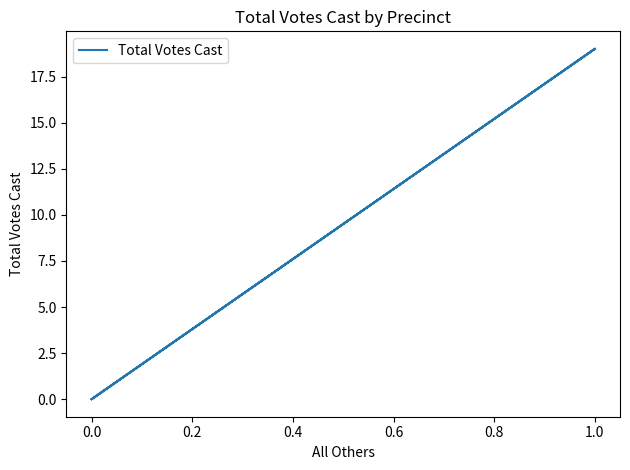

How many lines are shown in the chart?

1